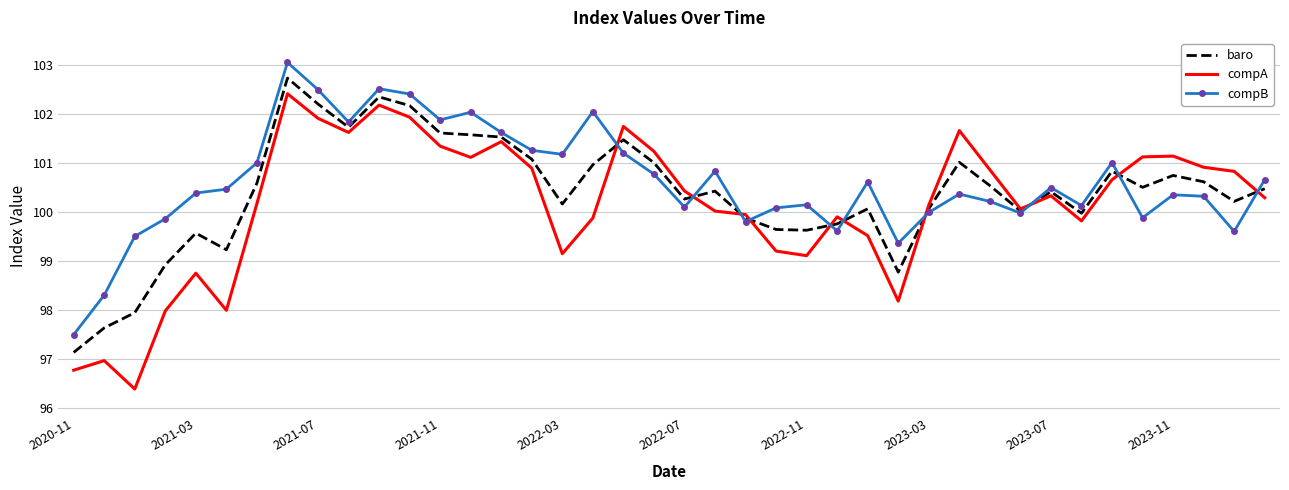

Which series has the largest range (max minus min)?

compA